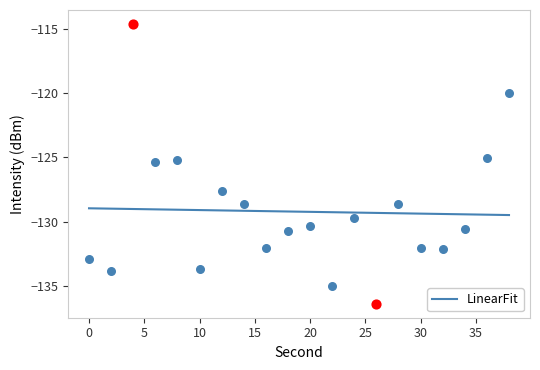

What is the lowest value of the LinearFit series?

-129.5